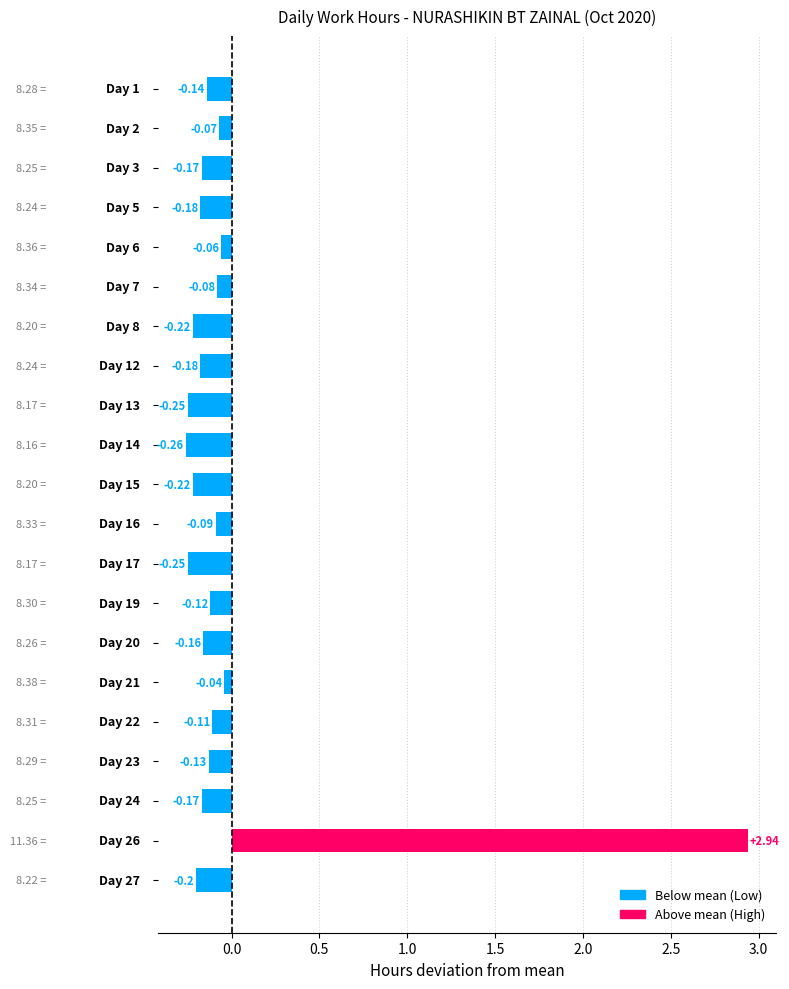

What is the difference between the maximum and minimum values?

3.2